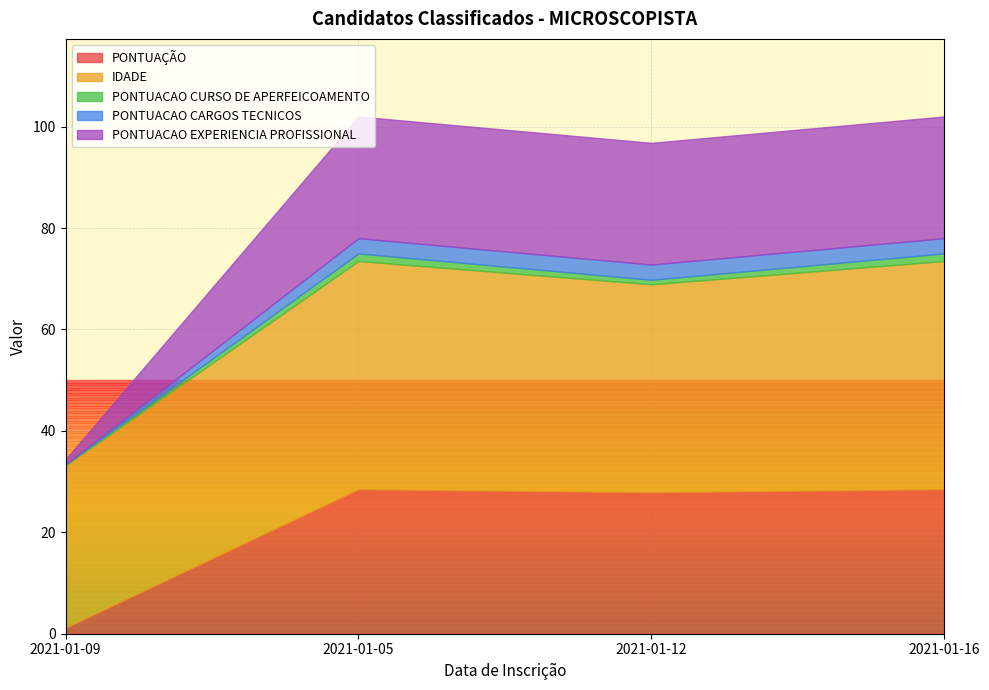

True or false: PONTUAÇÃO and IDADE intersect in this chart.

False